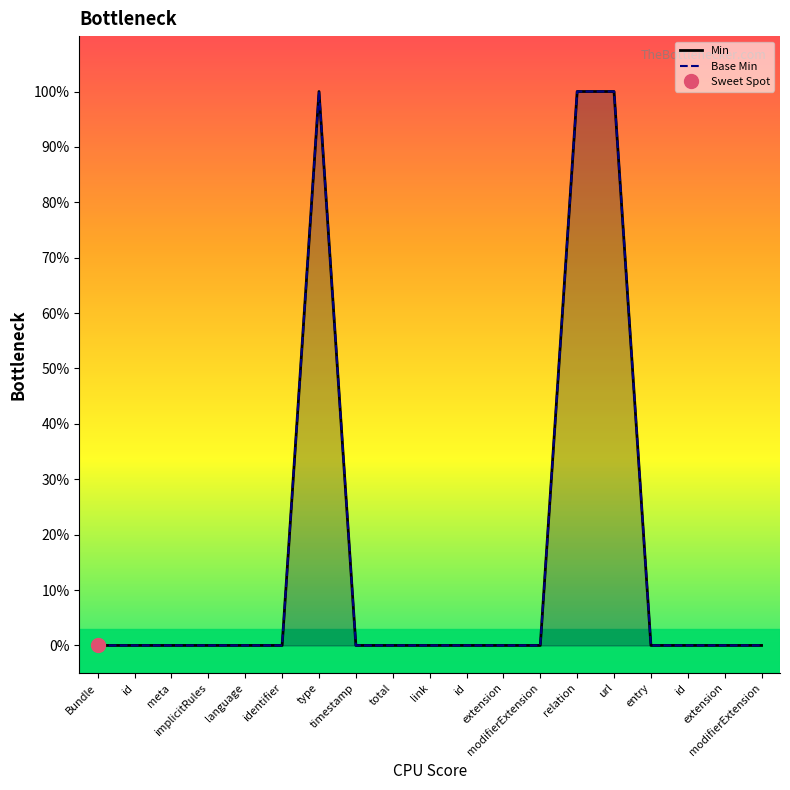

At which category is the sum across all series the highest?

type